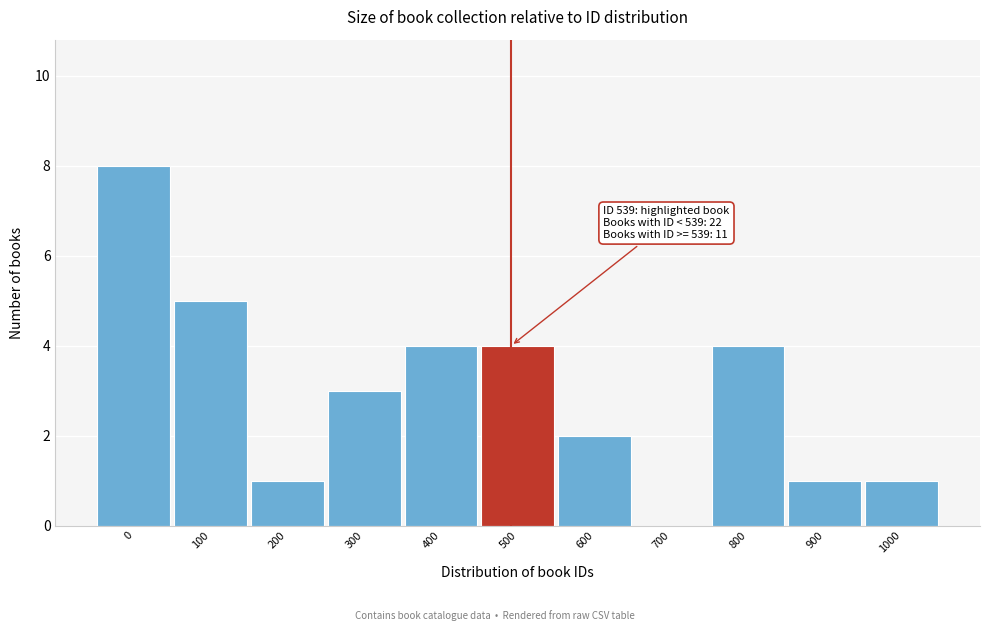

Reading right to left, extract all data points from this chart.

1000=1	900=1	800=4	700=0	600=2	500=4	400=4	300=3	200=1	100=5	0=8